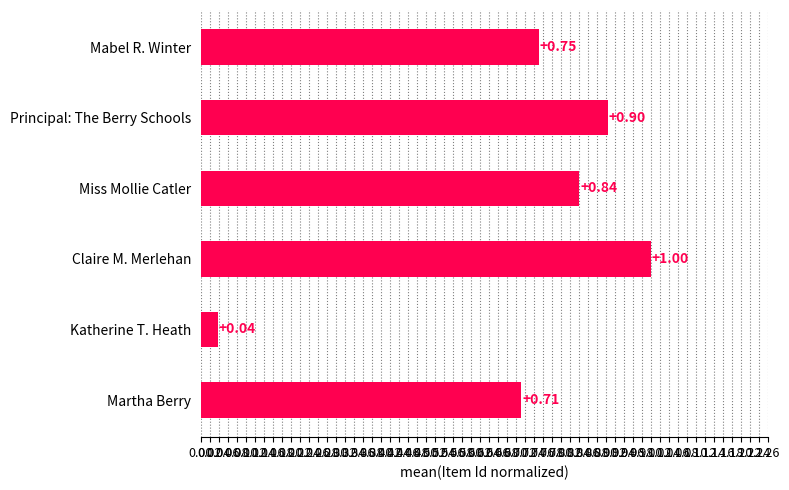

How many data points does each series have?

6